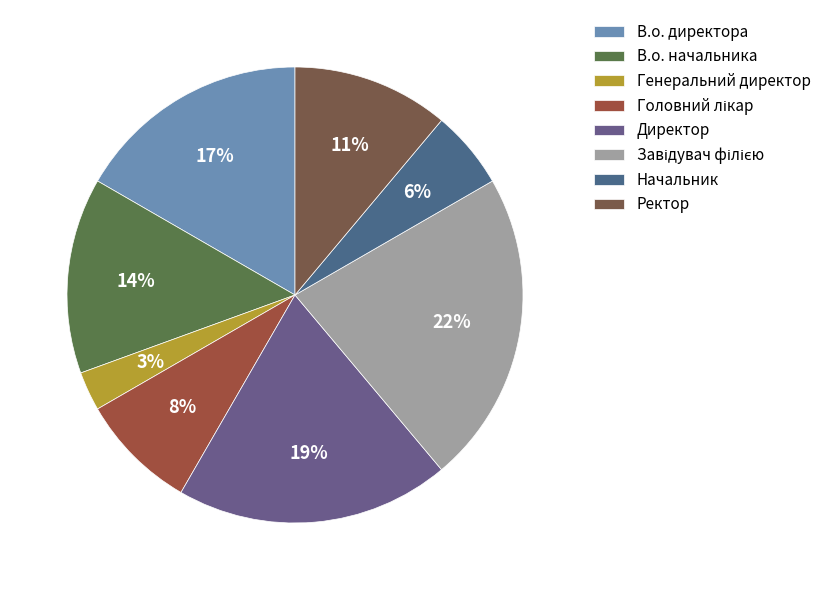

Which has a higher value, Генеральний директор or Завідувач філією?

Завідувач філією